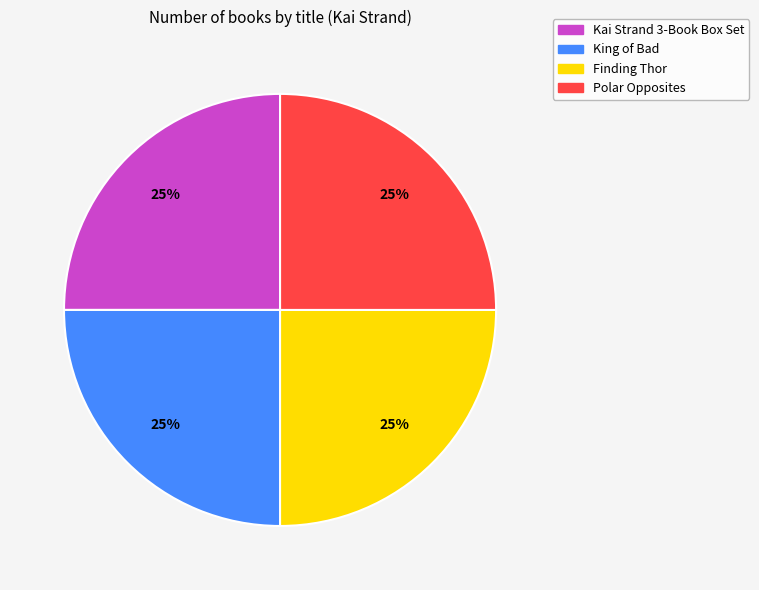

To the nearest percent, what percentage of the pie is Finding Thor?

25%